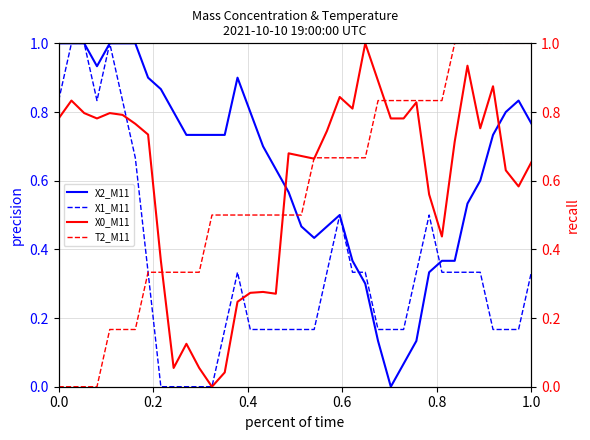

Is it true that X1_M11 equals 0.6 at 0.0?

False